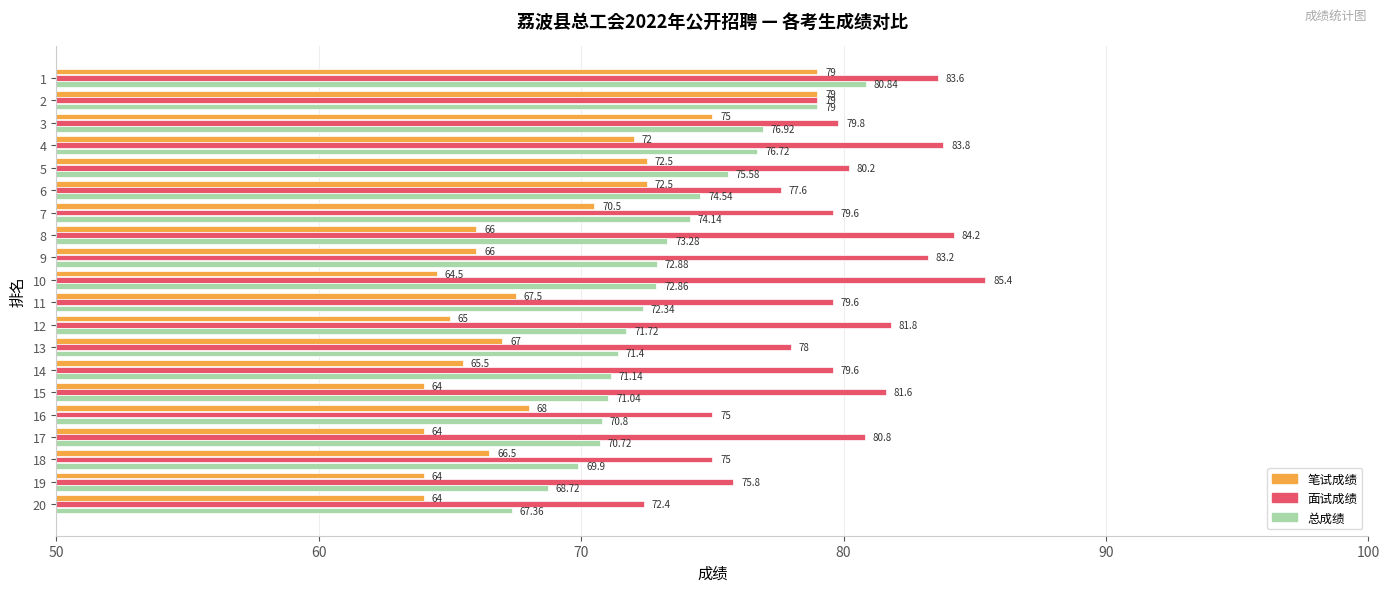

Between 5 and 11, which series saw the biggest shift?

笔试成绩